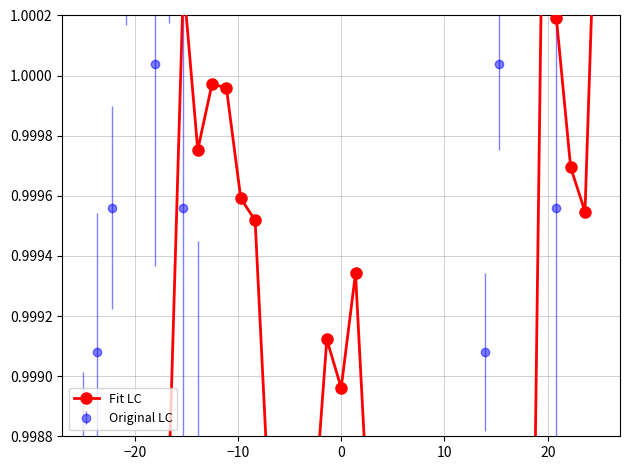

What is the average value?

1.0